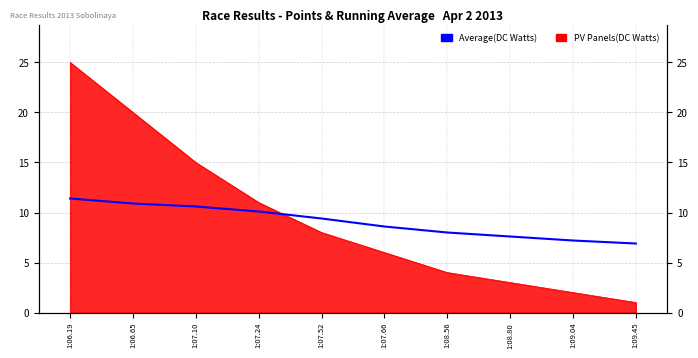

Reading left to right, extract all data points from this chart.

11.4	10.9	10.6	10.1	9.4	8.6	8.0	7.6	7.2	6.9